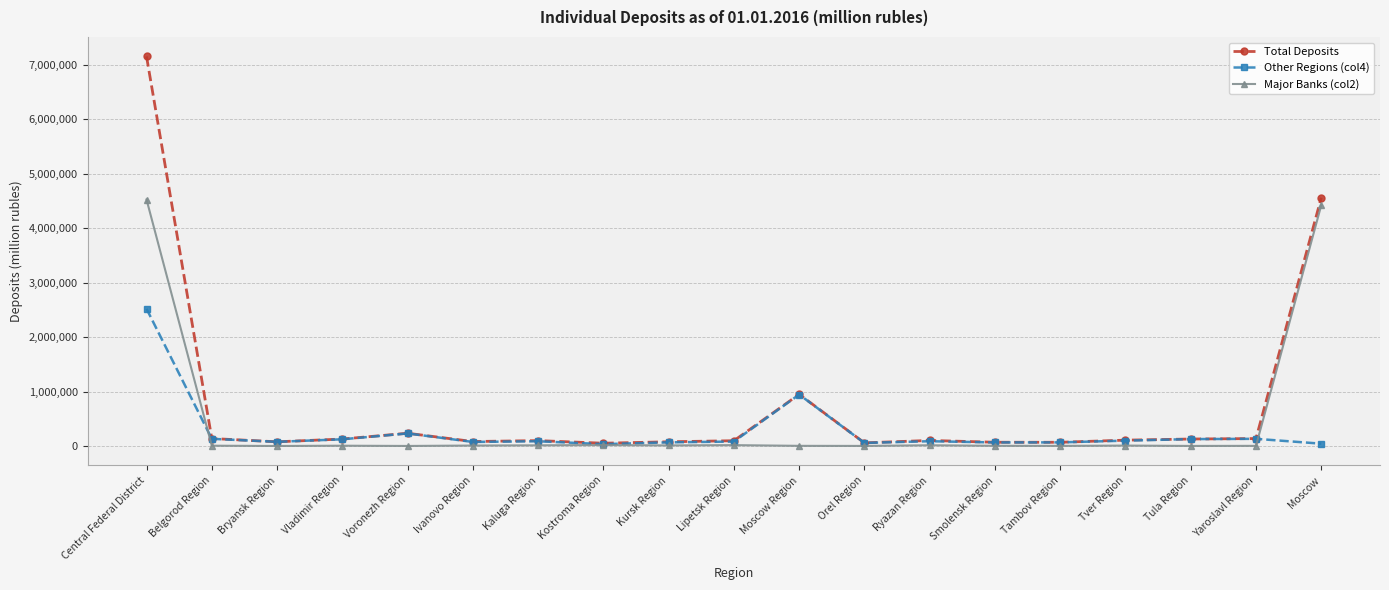

What value does the Major Banks (col2) series have at Smolensk Region?

3084